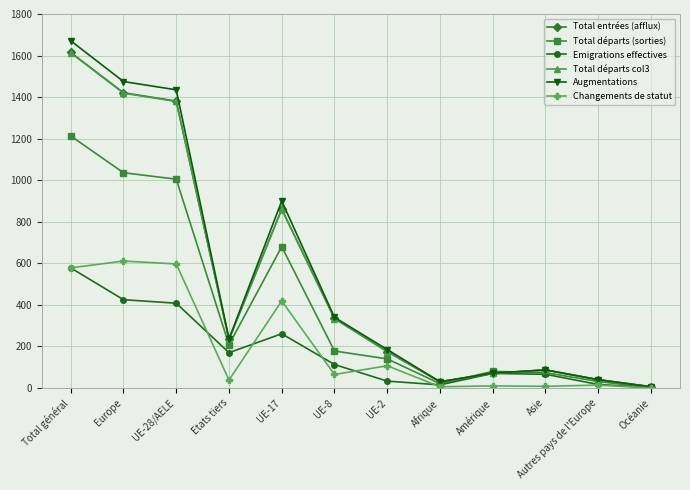

Is this an area chart (filled region under the line)?

No